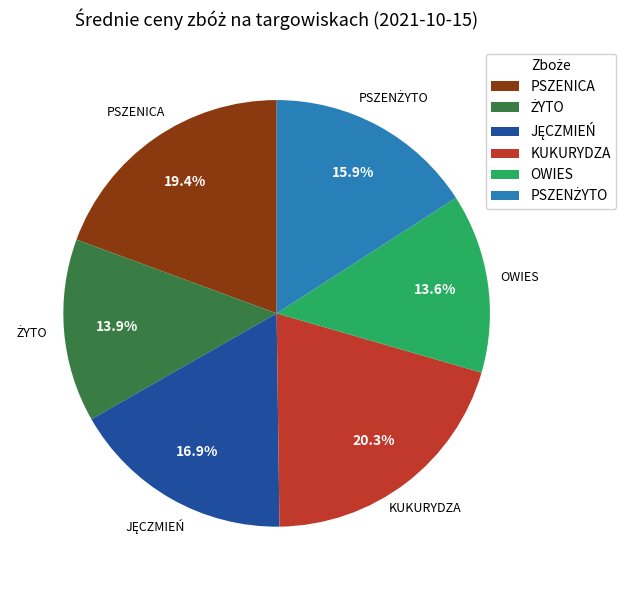

To the nearest percent, what is the average slice percentage?

17%